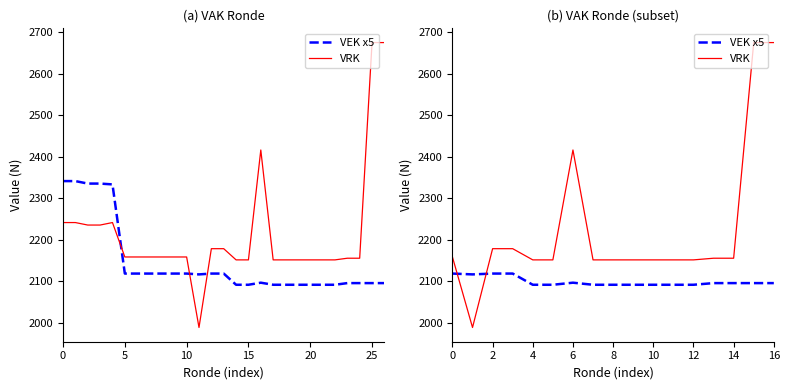

What is the total value across all series at 0?

4276